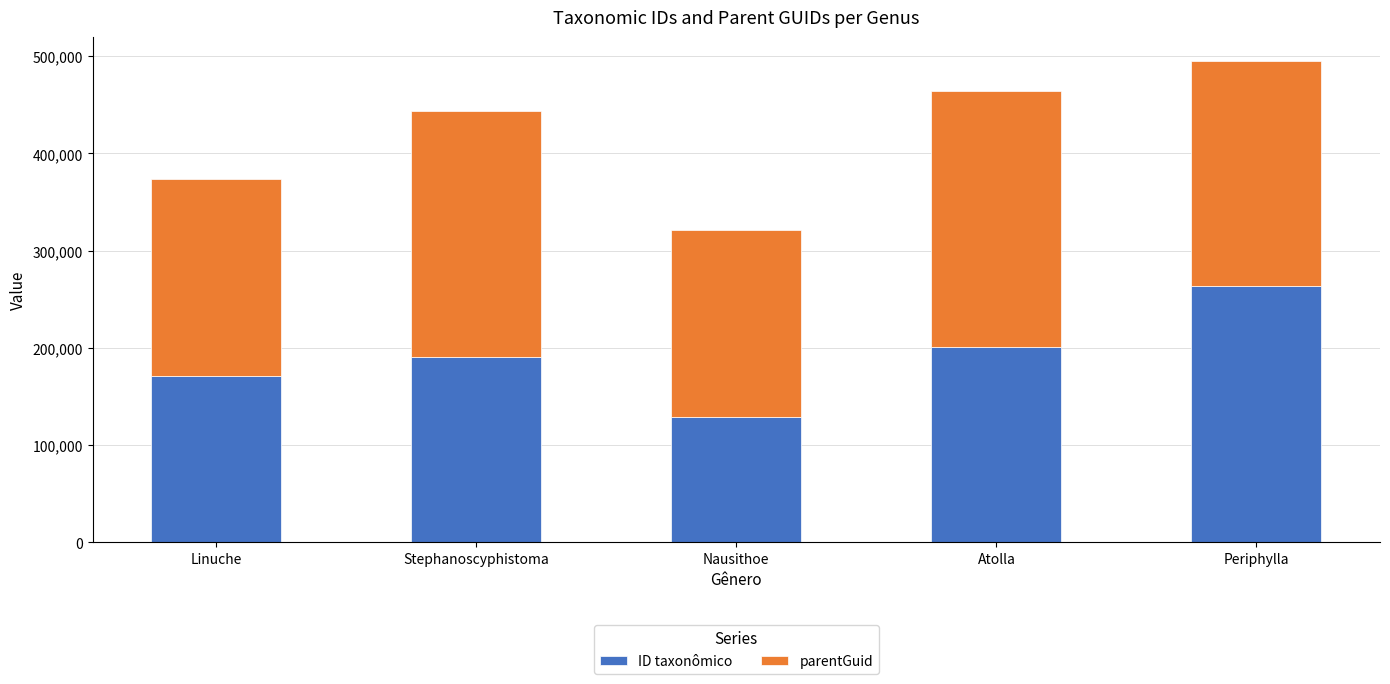

Does the chart contain stacked bars?

Yes